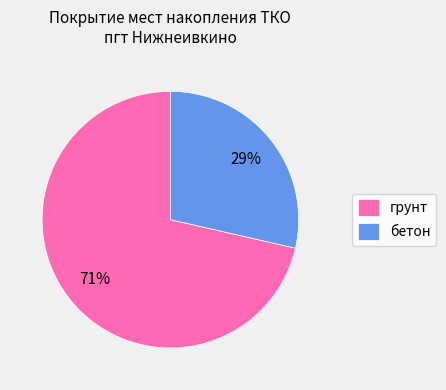

Count the number of slices in the pie.

2